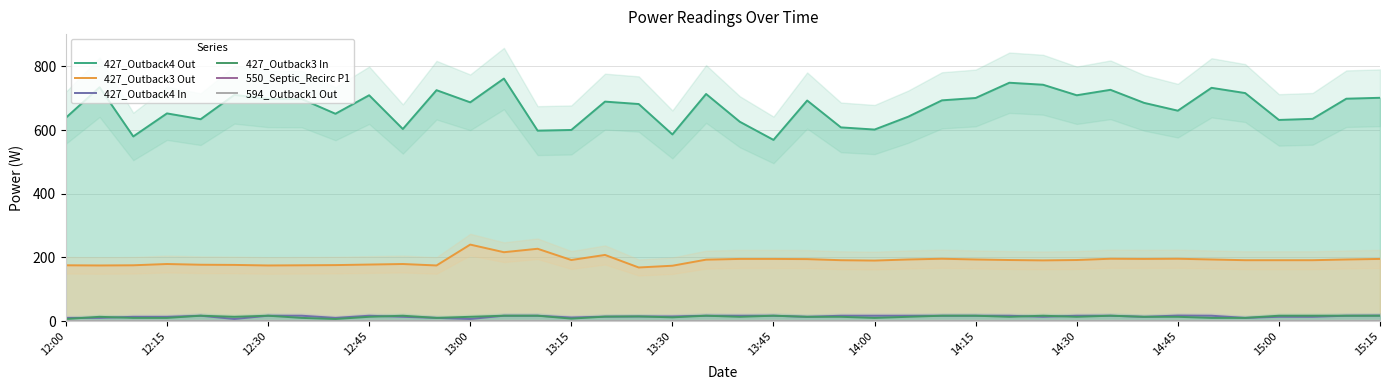

What is the maximum value shown in the chart?

761.7